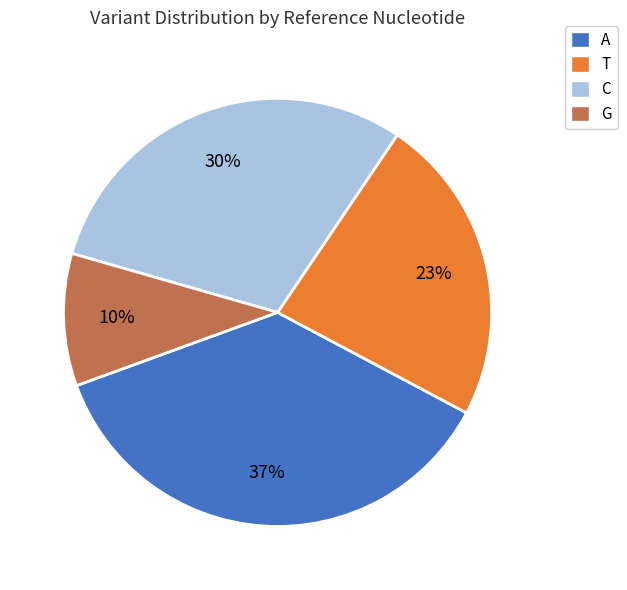

Does any single category account for the majority?

No